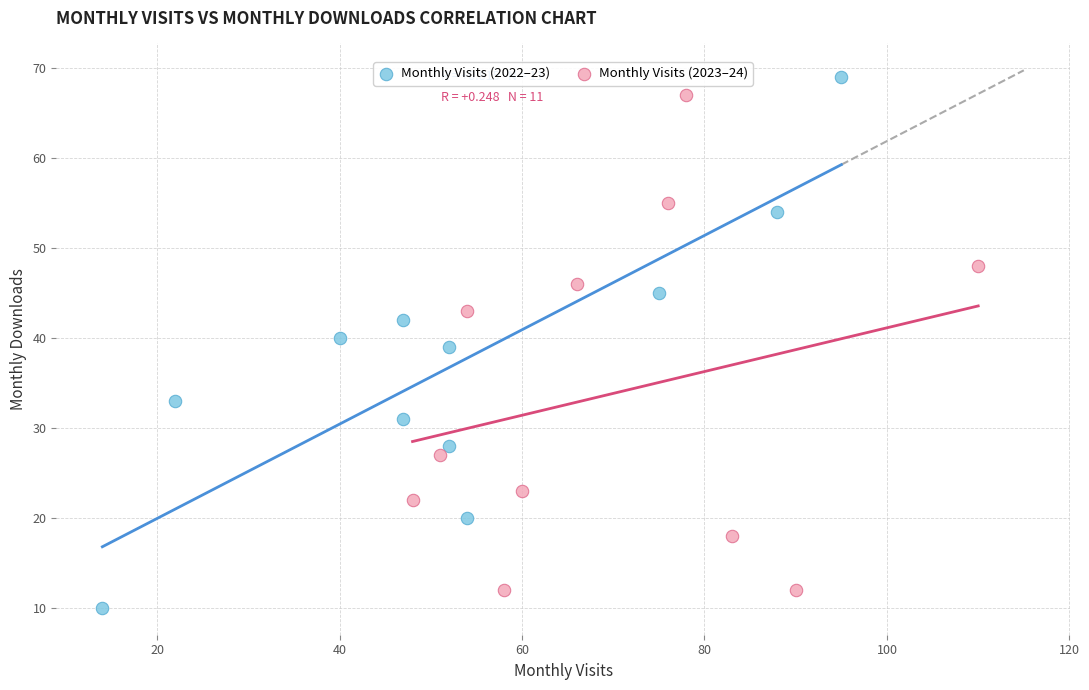

Which series contains the highest Y value?

Monthly Visits (2022–23)